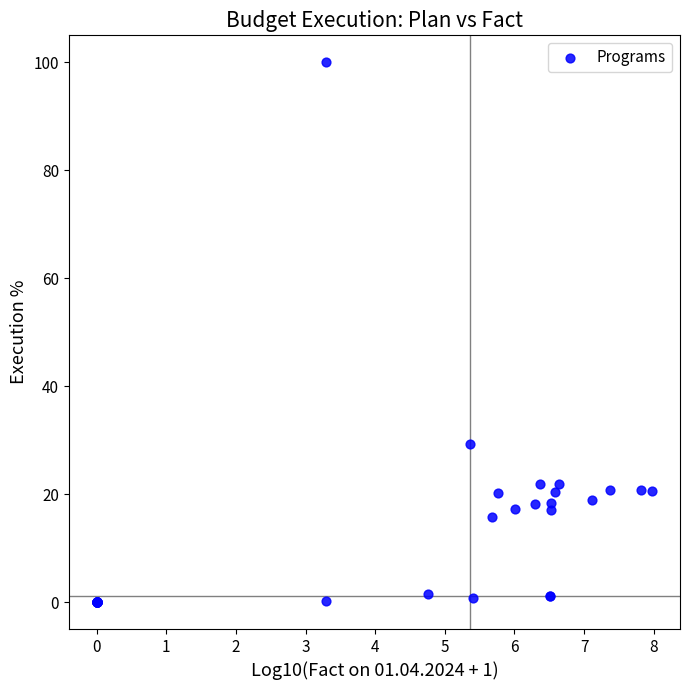

What Y value in the scatter plot is closest to 50?

29.3